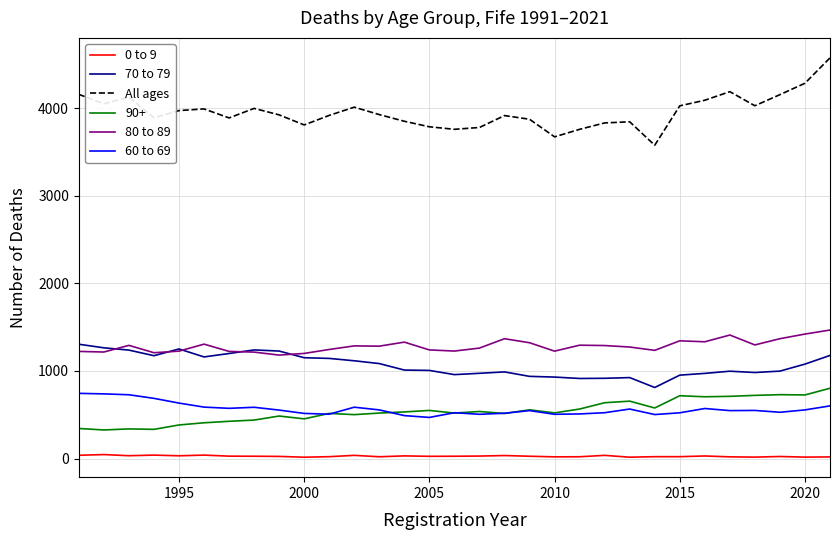

What is the maximum value shown in the chart?

4575